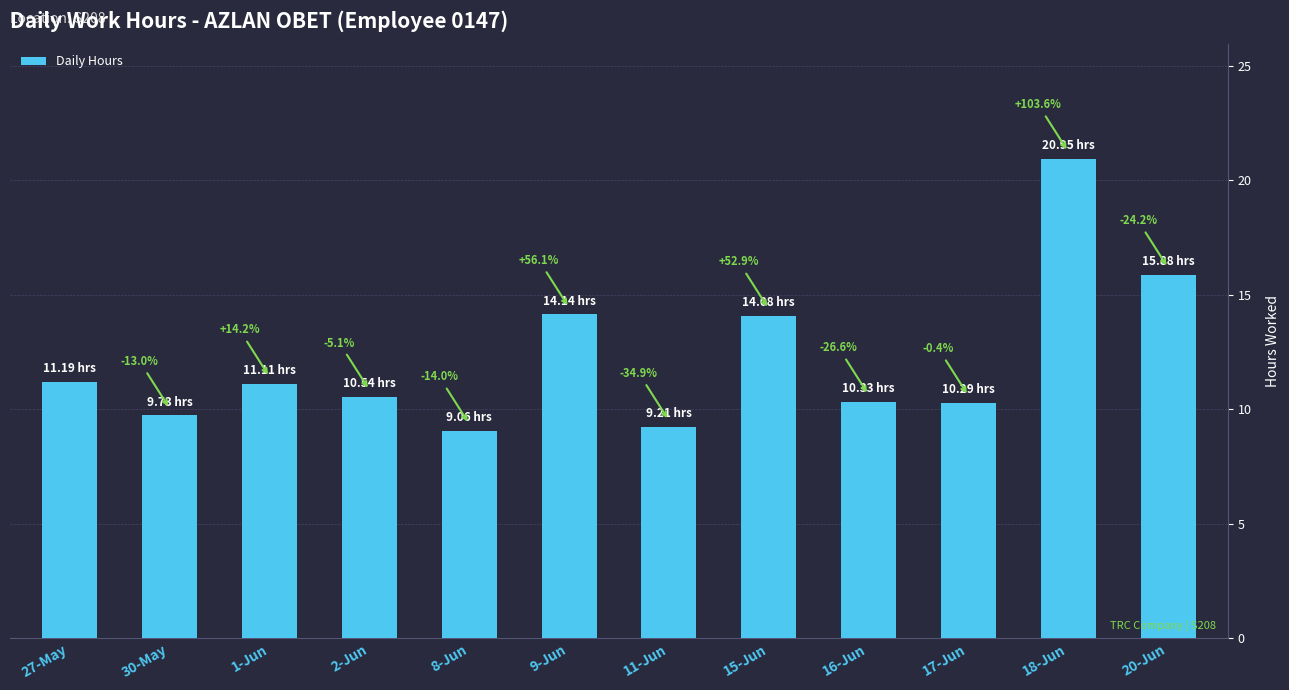

Does the chart contain any negative values?

No